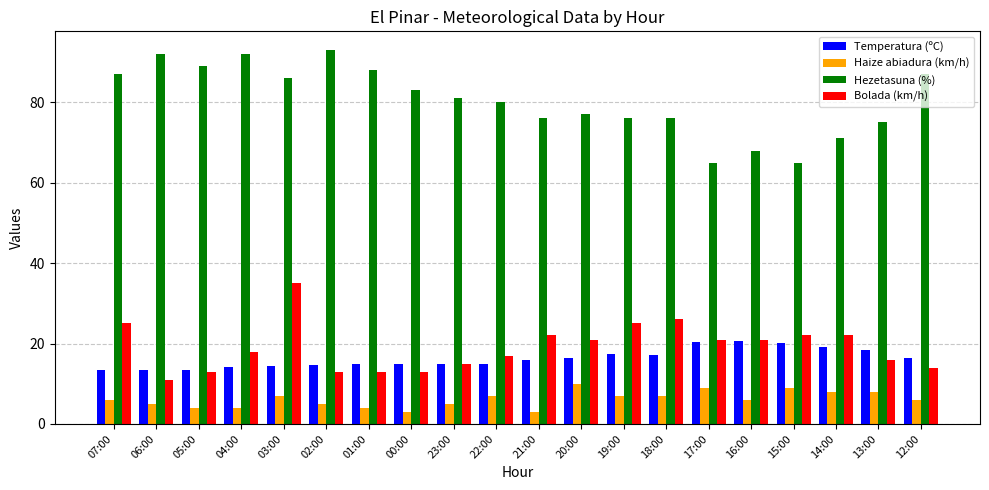

True or false: Hezetasuna (%) has a value of 83.0 at 00:00.

True